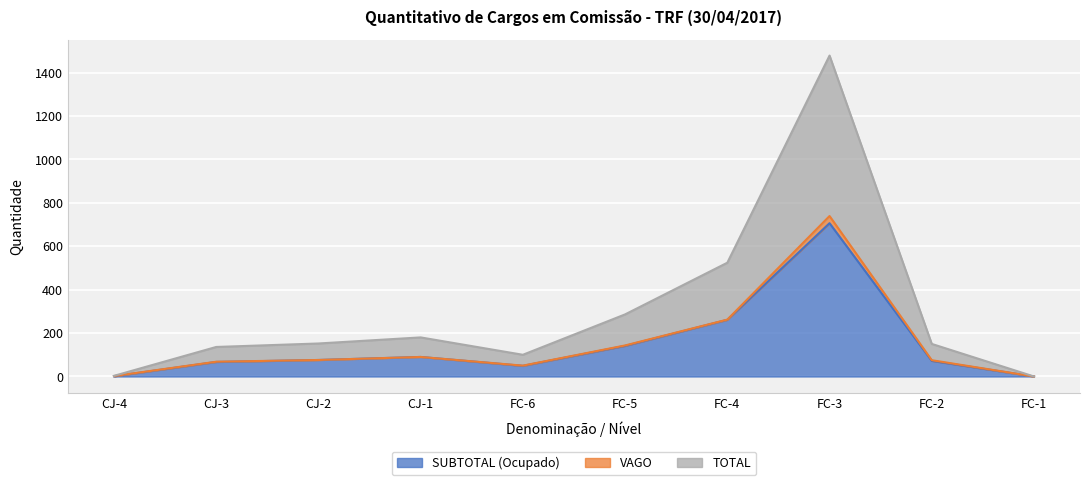

What is the difference between the second highest and second lowest values in the TOTAL series?

521